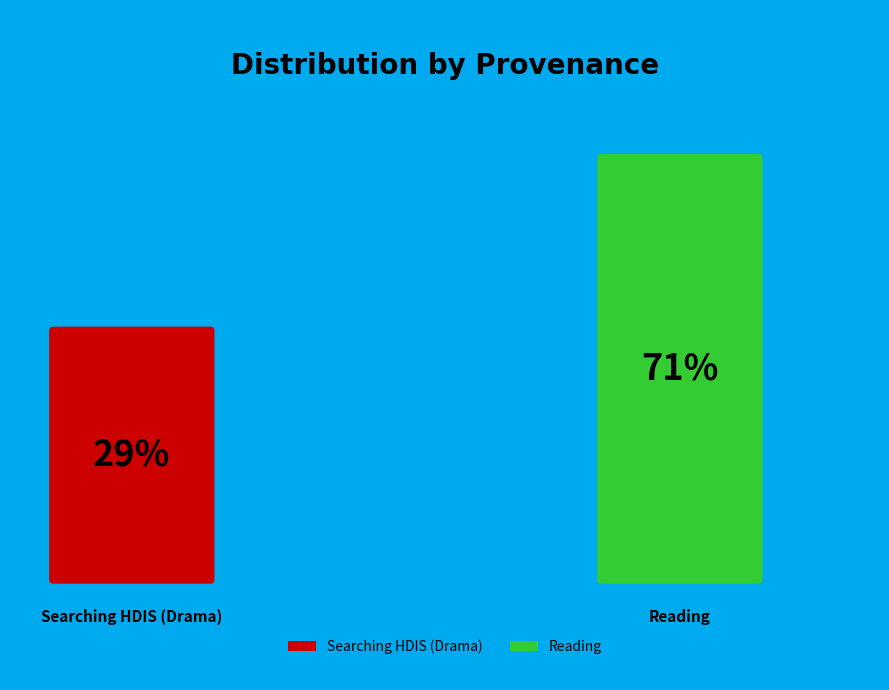

Rank the categories by value from lowest to highest.

Searching HDIS (Drama), Reading